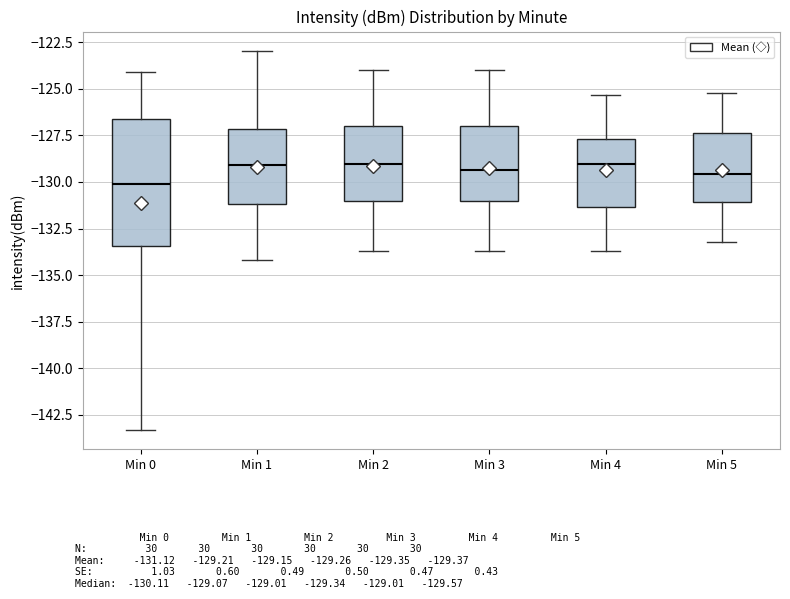

Reading left to right, transcribe this box plot: for each box, give where its median line is, the range the box spans, and where its two whiskers end, as read against the y-axis. The values are not printed on the chart, so give them approximately, as read against the axis.

Min 0: median -130.0, box -133.5 to -126.5, whiskers -143.5 to -124.0
Min 1: median -129.0, box -131.0 to -127.0, whiskers -134.0 to -123.0
Min 2: median -129.0, box -131.0 to -127.0, whiskers -133.5 to -124.0
Min 3: median -129.5, box -131.0 to -127.0, whiskers -133.5 to -124.0
Min 4: median -129.0, box -131.5 to -127.5, whiskers -133.5 to -125.5
Min 5: median -129.5, box -131.0 to -127.5, whiskers -133.0 to -125.0